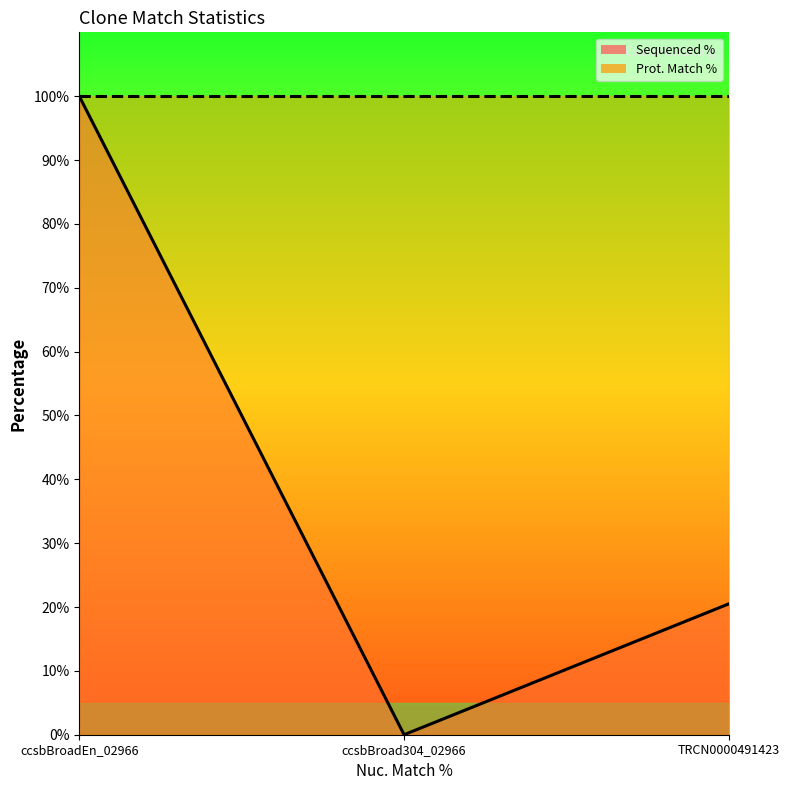

How many values are between 0 and 100?

3